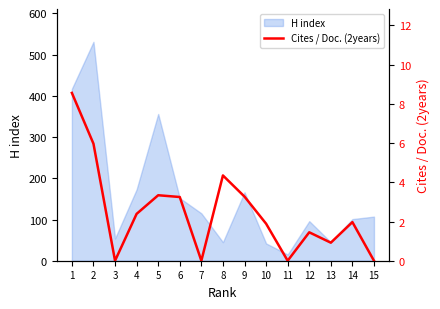

How many interior local valleys (lower than both neighbors) does the data have?

4